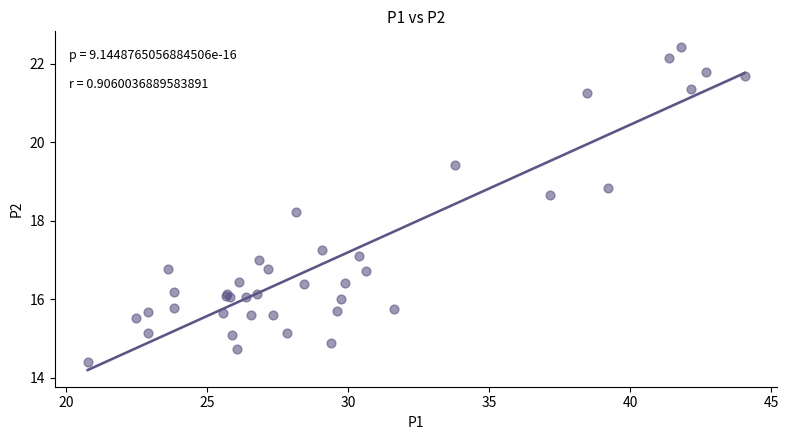

What Y value in the scatter plot is closest to 18?

18.2